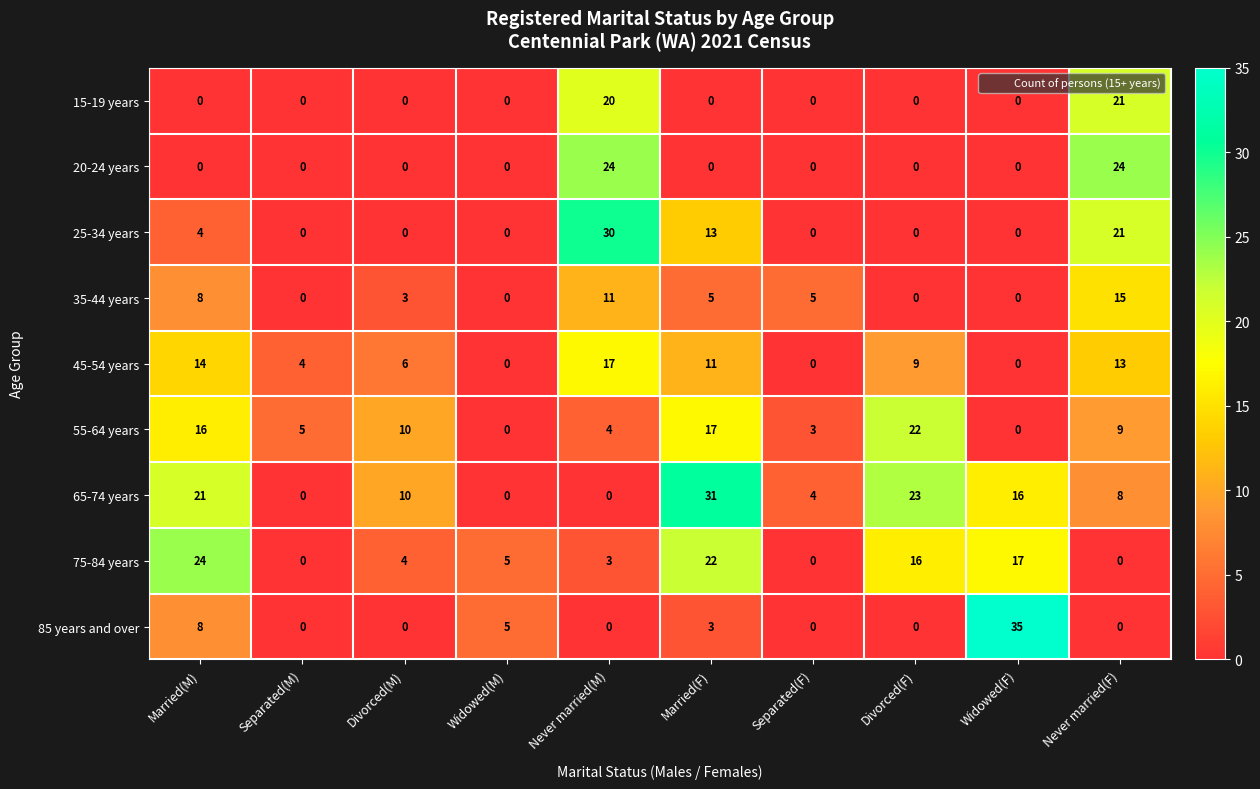

The value of 20-24 years at Divorced(M) is 0. True or false?

True